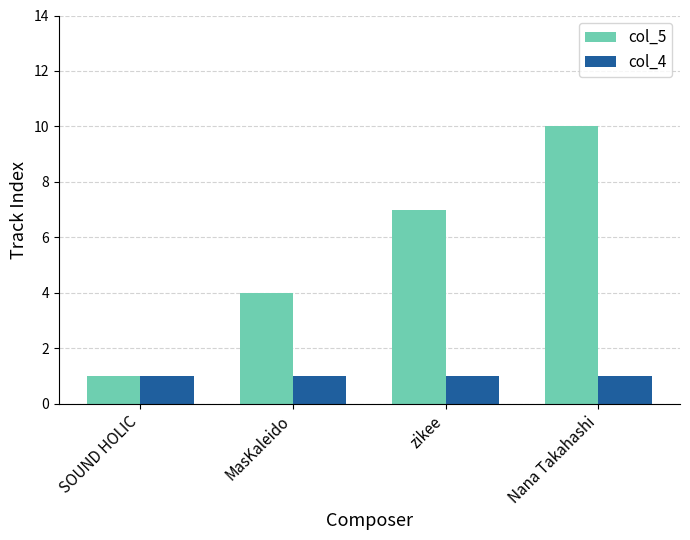

What is the greatest value displayed?

10